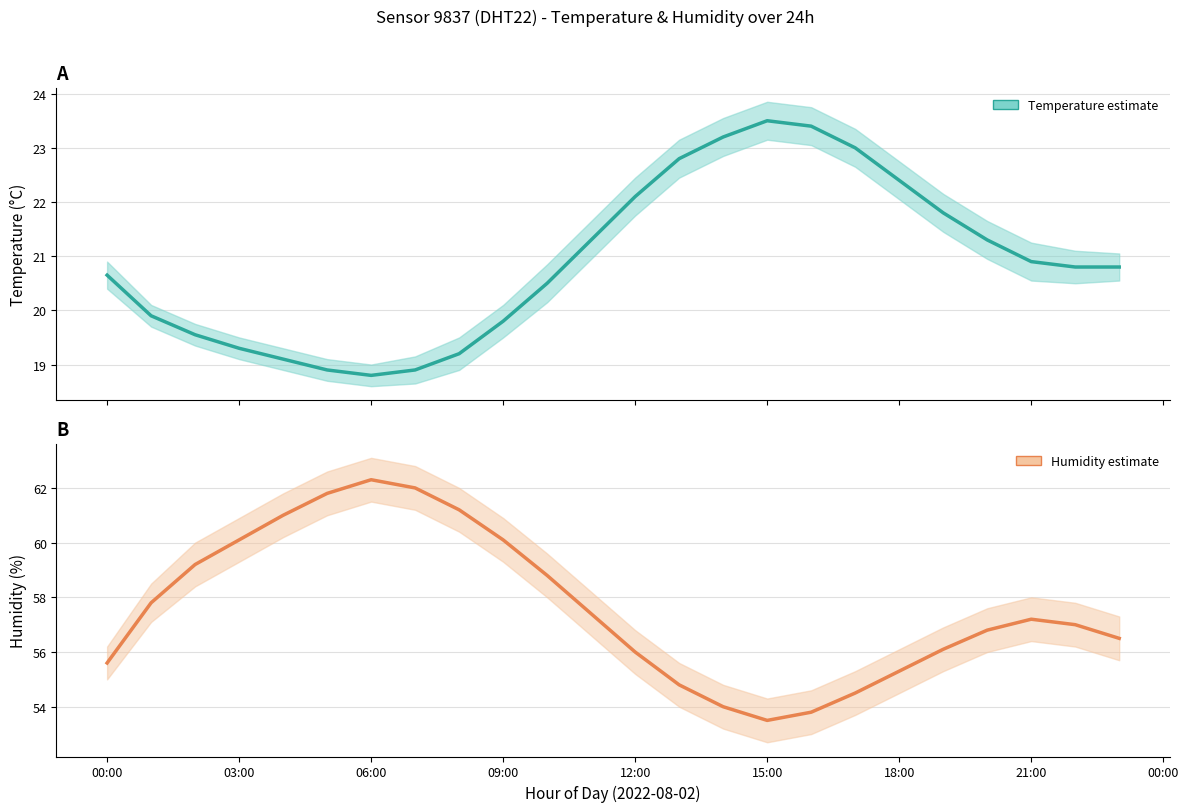

The humidity series shows 92.0 at 15:00. True or false?

False